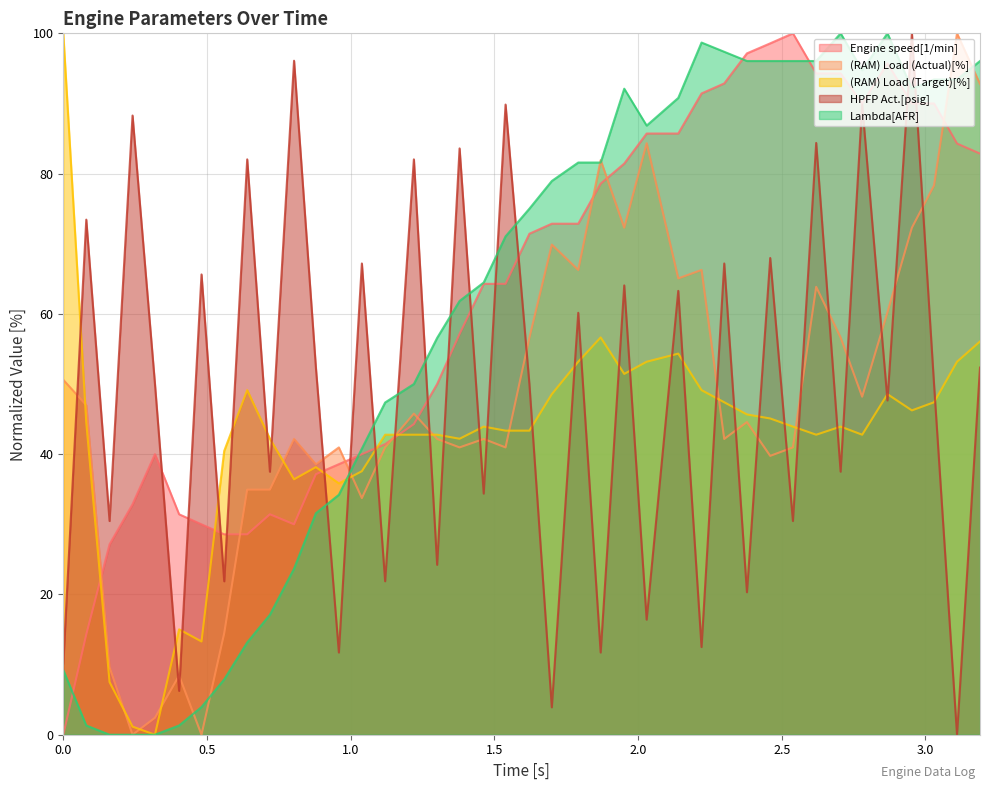

What is the maximum value shown in the chart?

100.0